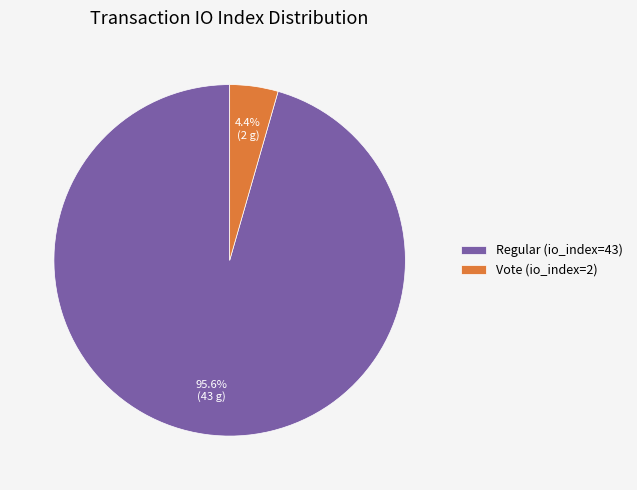

To the nearest percent, what percentage of the pie is Regular (io_index=43)?

96%